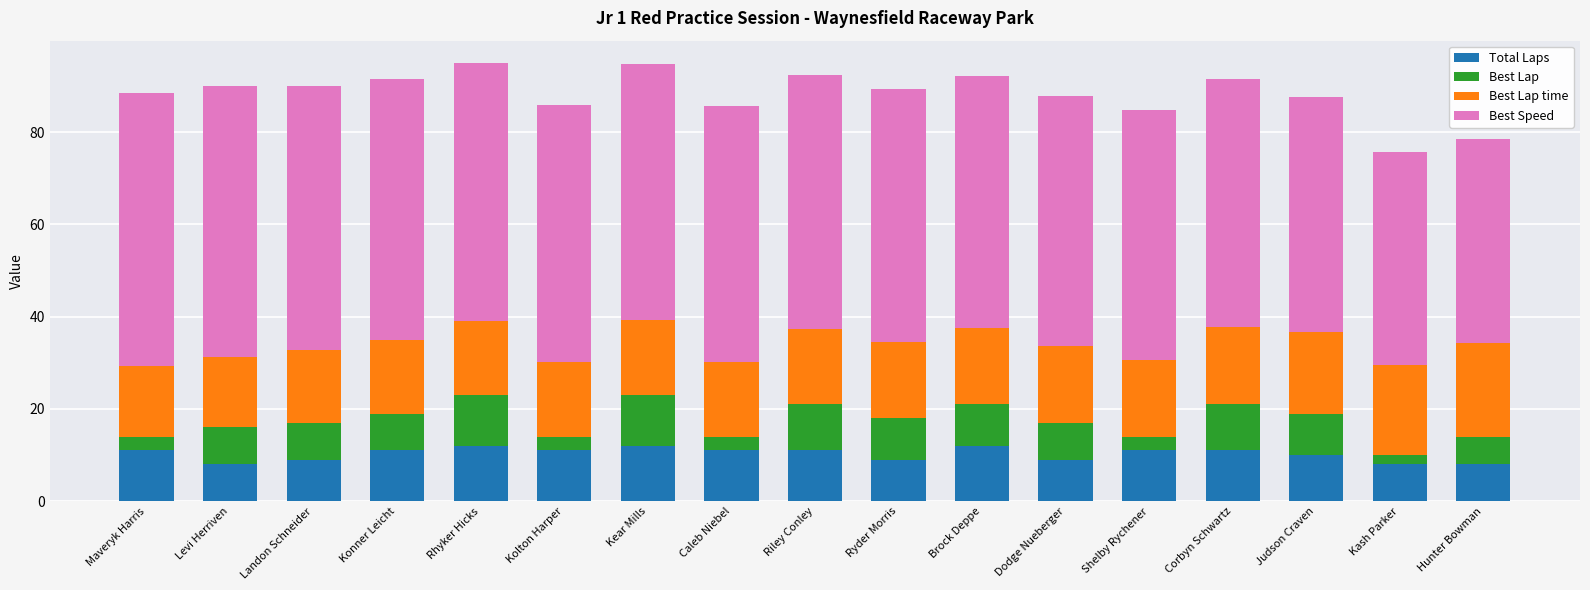

What is the maximum value for Total Laps?

12.0